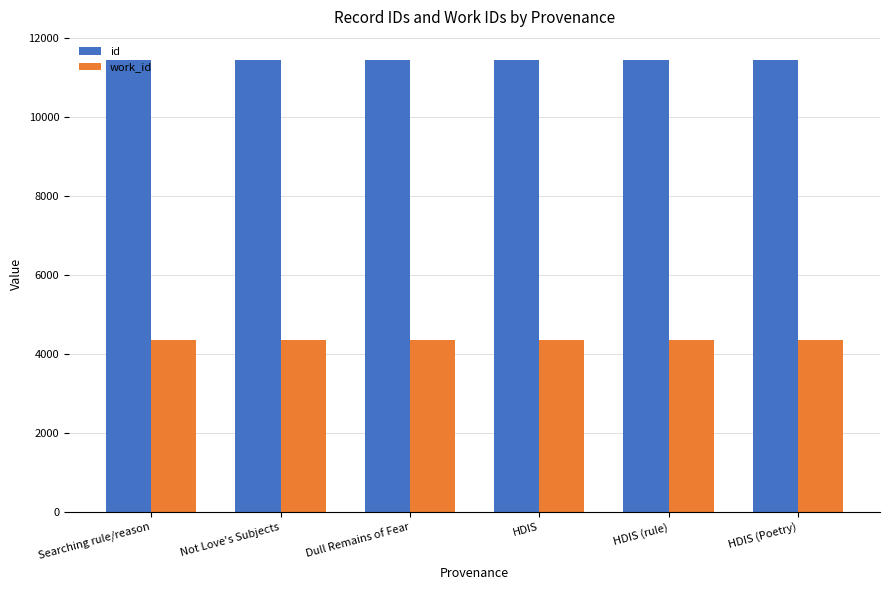

How many distinct data groups are displayed?

2